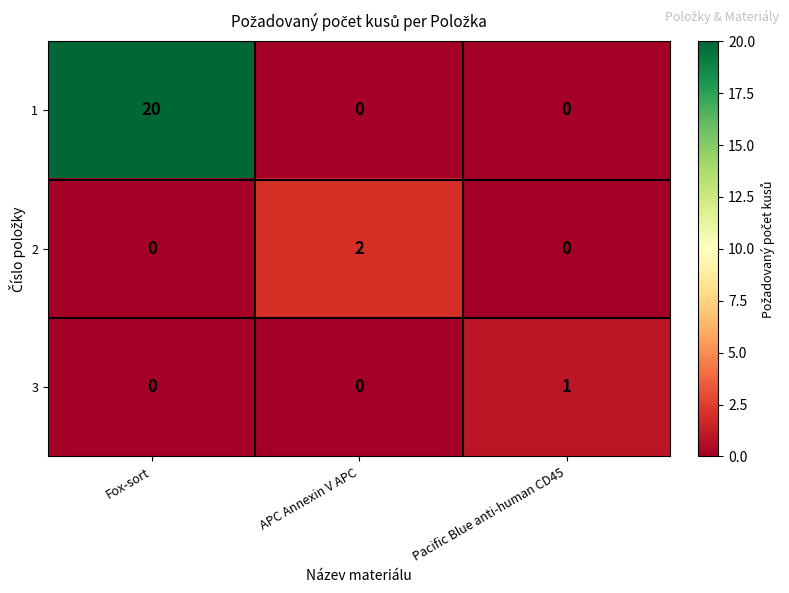

At which category does the chart reach its peak across all series?

Fox-sort